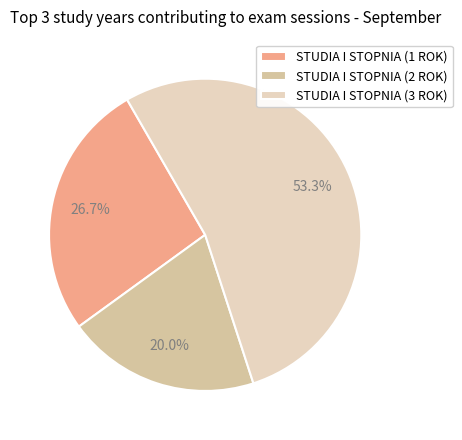

What is the majority slice?

STUDIA I STOPNIA (3 ROK)